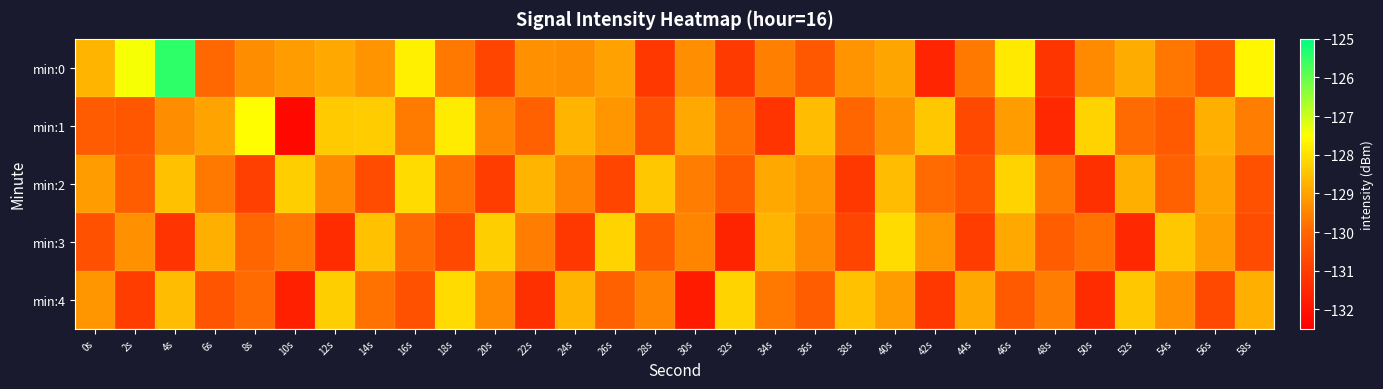

Reading left to right, transcribe all the data shown in this chart.

min:0: 0s=-128.7	2s=-127.4	4s=-125.4	6s=-130.0	8s=-129.3	10s=-129.1	12s=-128.9	14s=-129.3	16s=-127.8	18s=-129.7	20s=-130.8	22s=-129.3	24s=-129.3	26s=-129.0	28s=-131.1	30s=-129.3	32s=-131.1	34s=-129.6	36s=-130.3	38s=-129.2	40s=-129.0	42s=-131.6	44s=-129.7	46s=-127.8	48s=-131.2	50s=-129.4	52s=-128.8	54s=-129.7	56s=-130.4	58s=-127.7
min:1: 0s=-130.2	2s=-130.4	4s=-129.4	6s=-129.0	8s=-127.5	10s=-132.3	12s=-128.3	14s=-128.3	16s=-129.6	18s=-127.8	20s=-129.5	22s=-130.1	24s=-128.7	26s=-129.2	28s=-130.5	30s=-128.9	32s=-129.8	34s=-131.2	36s=-128.6	38s=-130.0	40s=-129.3	42s=-128.4	44s=-130.7	46s=-129.1	48s=-131.5	50s=-128.2	52s=-129.9	54s=-130.3	56s=-128.8	58s=-129.6
min:2: 0s=-129.1	2s=-130.2	4s=-128.5	6s=-129.7	8s=-130.9	10s=-128.3	12s=-129.4	14s=-130.6	16s=-128.1	18s=-129.8	20s=-131.0	22s=-128.7	24s=-129.5	26s=-130.8	28s=-128.4	30s=-129.6	32s=-130.3	34s=-128.9	36s=-129.2	38s=-131.1	40s=-128.6	42s=-129.9	44s=-130.4	46s=-128.2	48s=-129.7	50s=-131.3	52s=-128.8	54s=-130.1	56s=-129.0	58s=-130.5
min:3: 0s=-130.5	2s=-129.3	4s=-131.2	6s=-128.8	8s=-130.0	10s=-129.7	12s=-131.4	14s=-128.5	16s=-129.9	18s=-130.7	20s=-128.3	22s=-129.6	24s=-131.1	26s=-128.2	28s=-130.3	30s=-129.5	32s=-131.6	34s=-128.7	36s=-129.4	38s=-130.8	40s=-128.1	42s=-129.2	44s=-131.0	46s=-128.9	48s=-130.2	50s=-129.8	52s=-131.5	54s=-128.4	56s=-129.1	58s=-130.6
min:4: 0s=-129.2	2s=-131.0	4s=-128.6	6s=-130.4	8s=-129.9	10s=-131.7	12s=-128.3	14s=-129.8	16s=-130.5	18s=-128.1	20s=-129.4	22s=-131.3	24s=-128.7	26s=-130.1	28s=-129.5	30s=-131.8	32s=-128.2	34s=-129.7	36s=-130.2	38s=-128.5	40s=-129.1	42s=-131.1	44s=-128.9	46s=-130.3	48s=-129.6	50s=-131.4	52s=-128.4	54s=-129.3	56s=-130.7	58s=-128.8